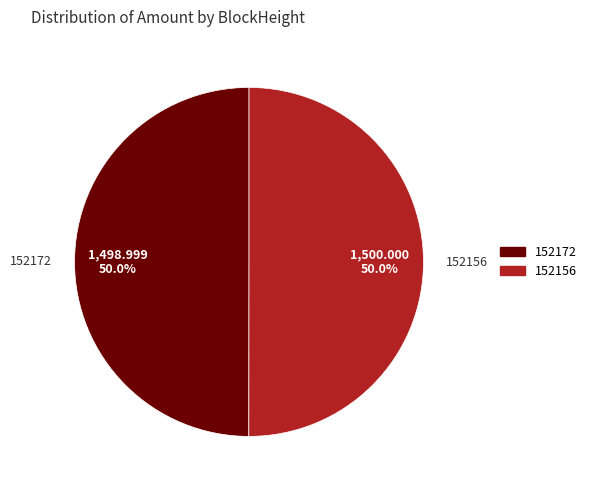

What is the ratio of the value at 152172 to the value at 152156?

1.0